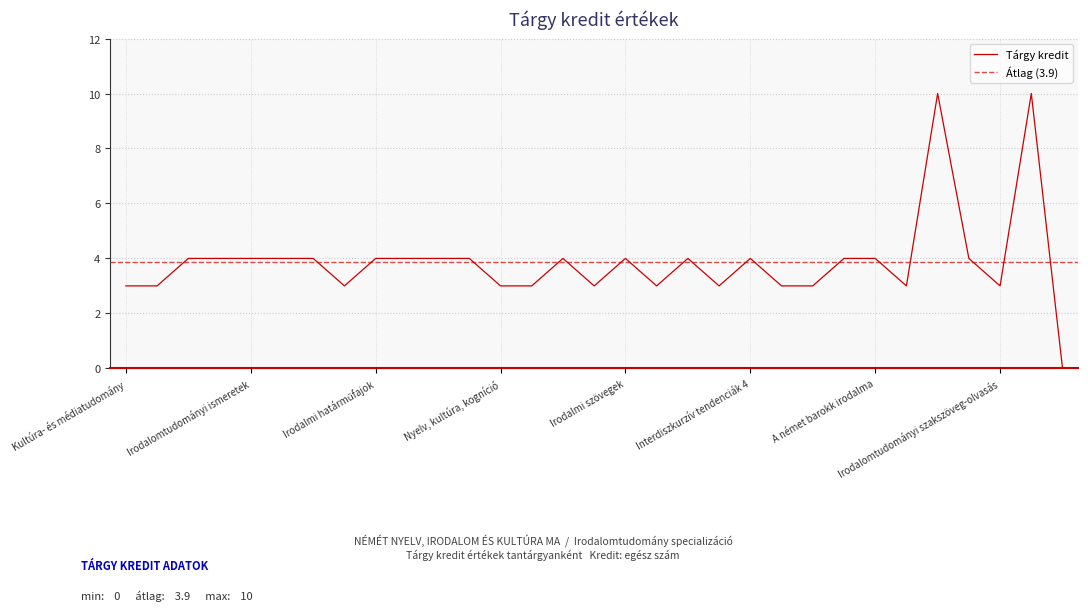

True or false: the data has more than 2 interior local peaks.

True